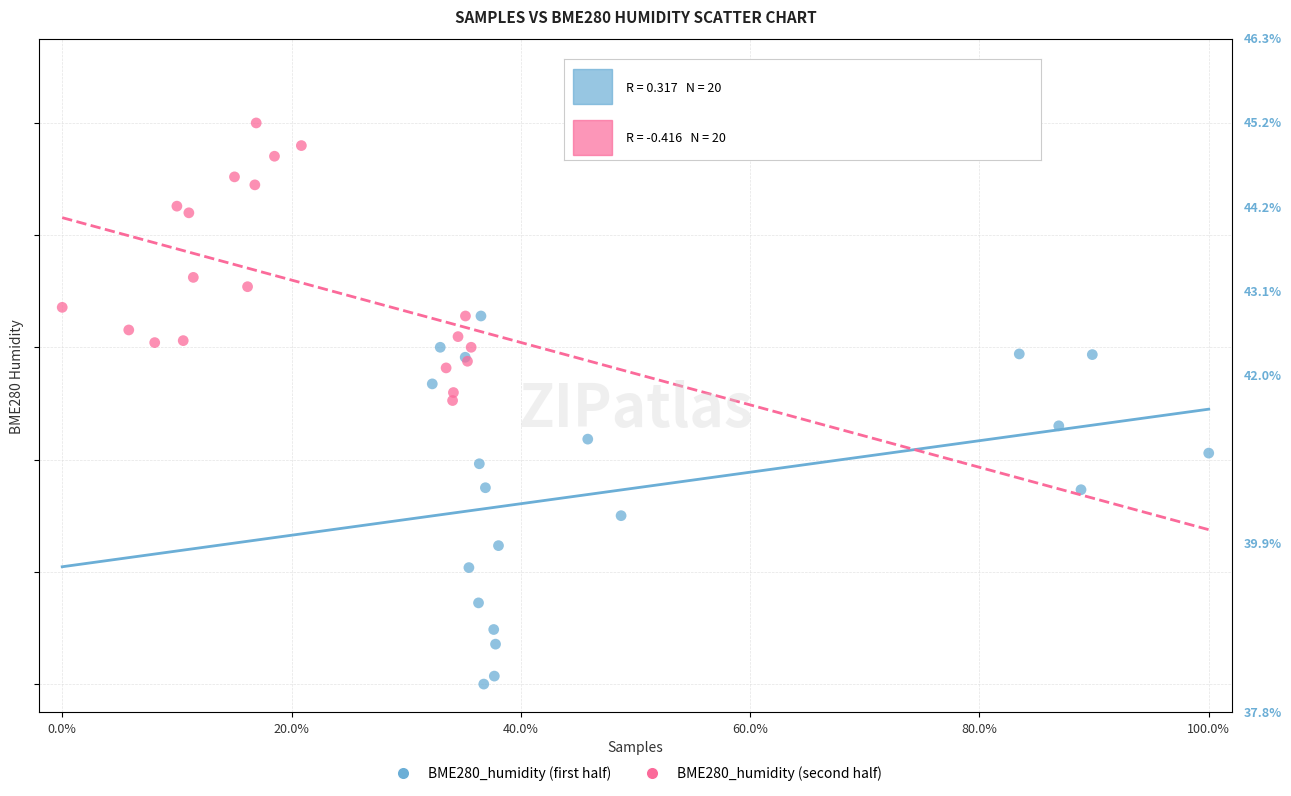

Which series has the widest spread of Y values?

BME280_humidity (first half)